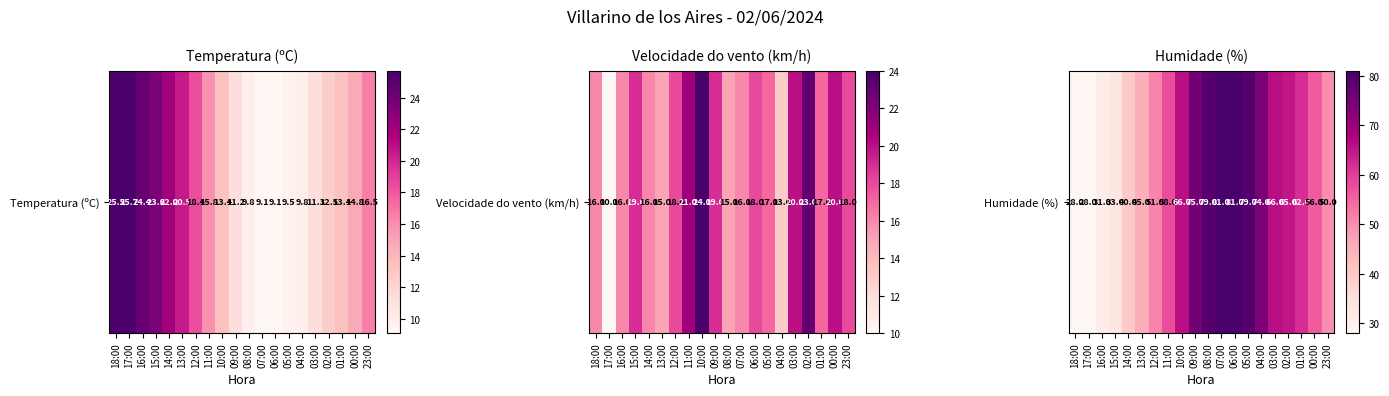

True or false: the data shows 79 at 08:00.

True